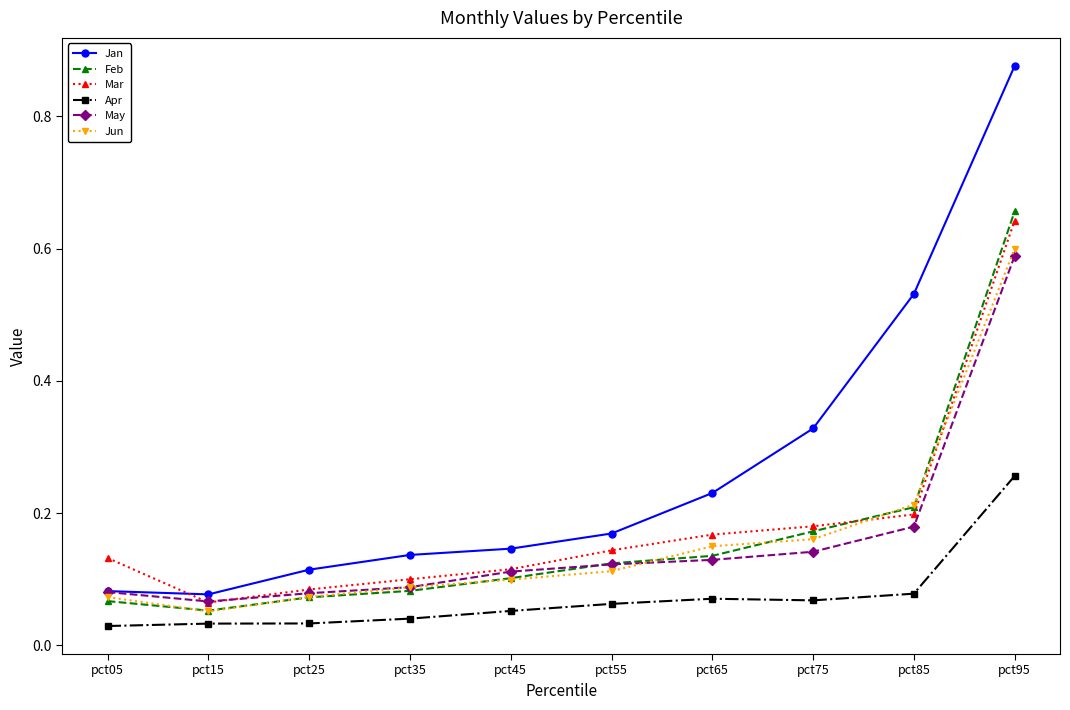

At which label is Mar closest to 0?

pct15